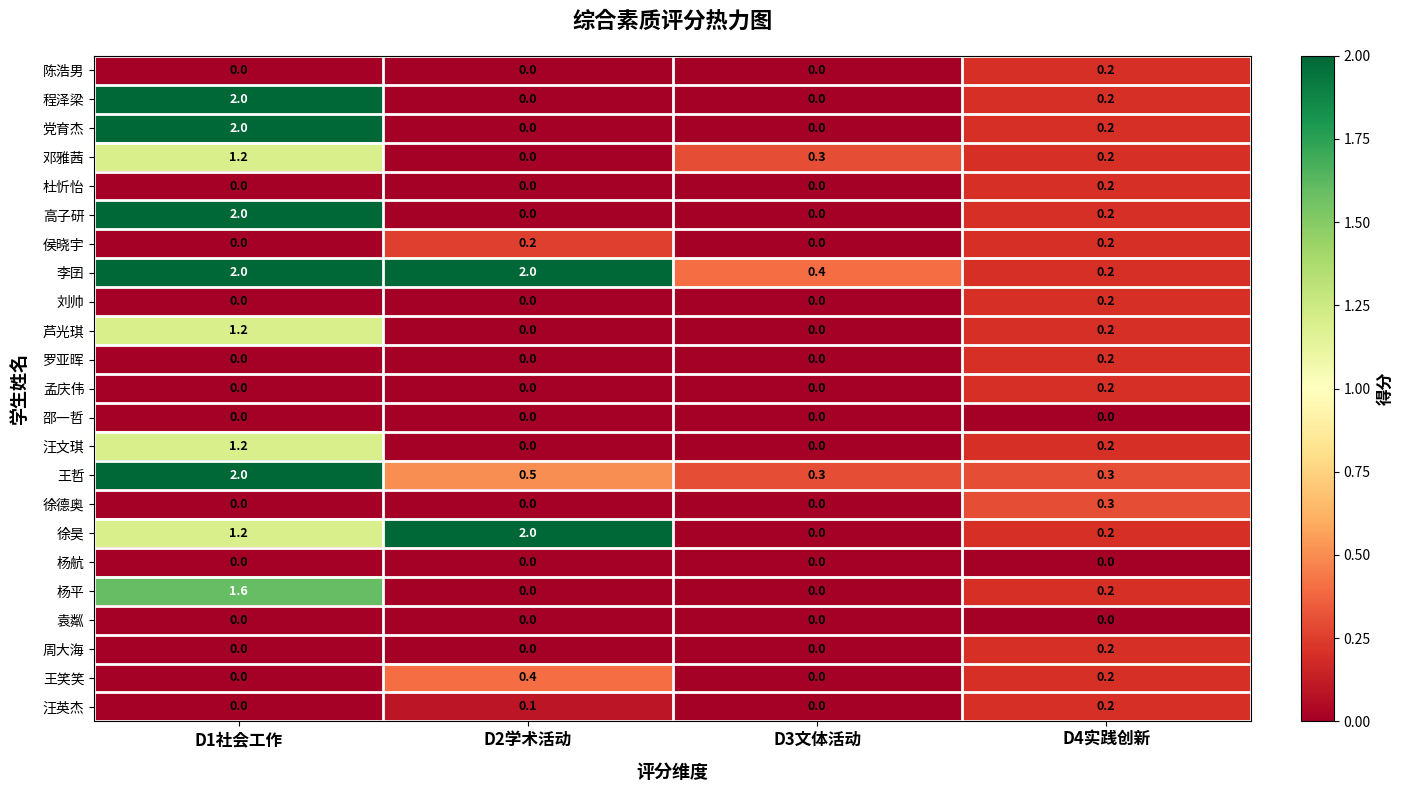

What is the total value across all series at D1社会工作?

16.4